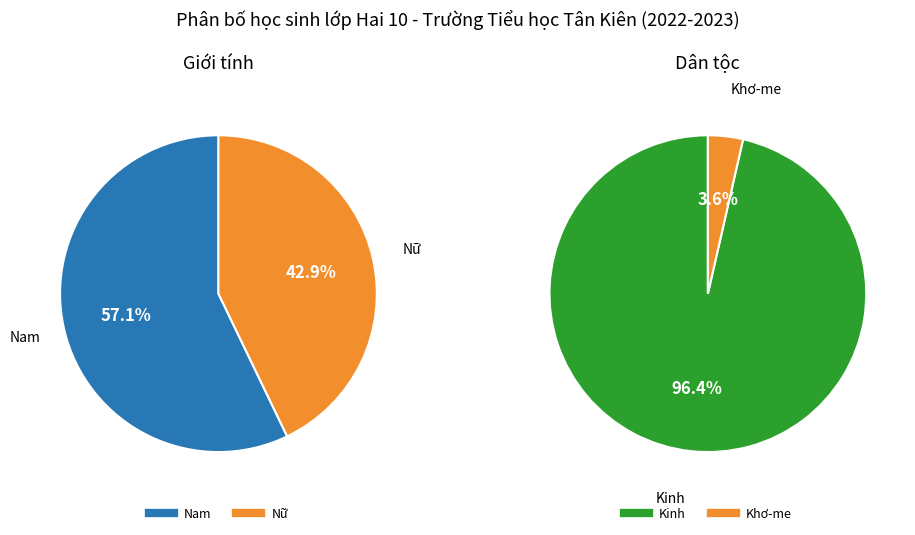

Rank the categories by value from lowest to highest.

Nữ, Nam